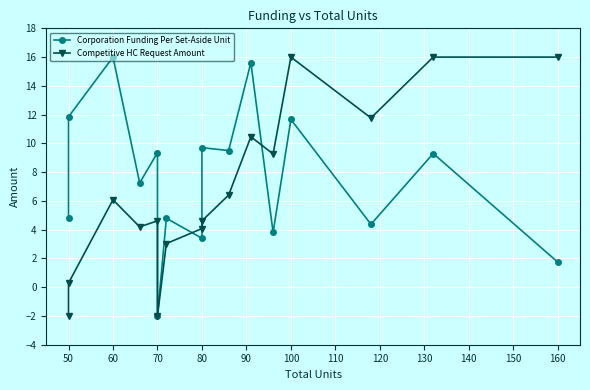

At which label does Corporation Funding Per Set-Aside Unit first exceed 9?

50